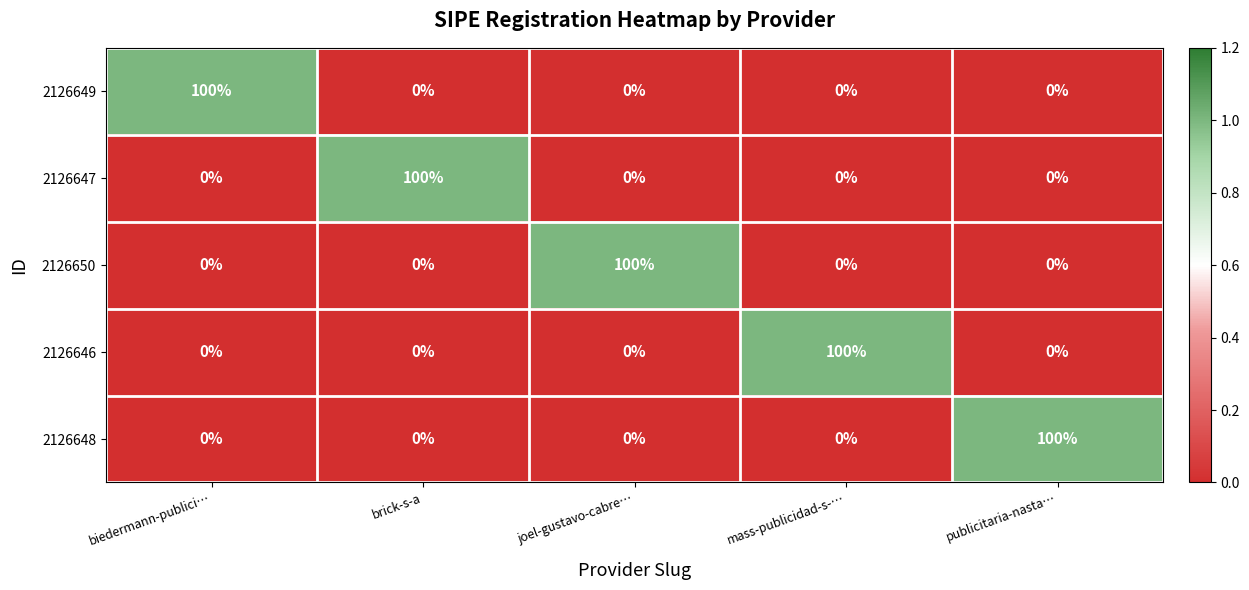

Reading left to right, transcribe all the data shown in this chart.

2126649: biedermann-publici…=100	brick-s-a=0	joel-gustavo-cabre…=0	mass-publicidad-s-…=0	publicitaria-nasta…=0
2126647: biedermann-publici…=0	brick-s-a=100	joel-gustavo-cabre…=0	mass-publicidad-s-…=0	publicitaria-nasta…=0
2126650: biedermann-publici…=0	brick-s-a=0	joel-gustavo-cabre…=100	mass-publicidad-s-…=0	publicitaria-nasta…=0
2126646: biedermann-publici…=0	brick-s-a=0	joel-gustavo-cabre…=0	mass-publicidad-s-…=100	publicitaria-nasta…=0
2126648: biedermann-publici…=0	brick-s-a=0	joel-gustavo-cabre…=0	mass-publicidad-s-…=0	publicitaria-nasta…=100